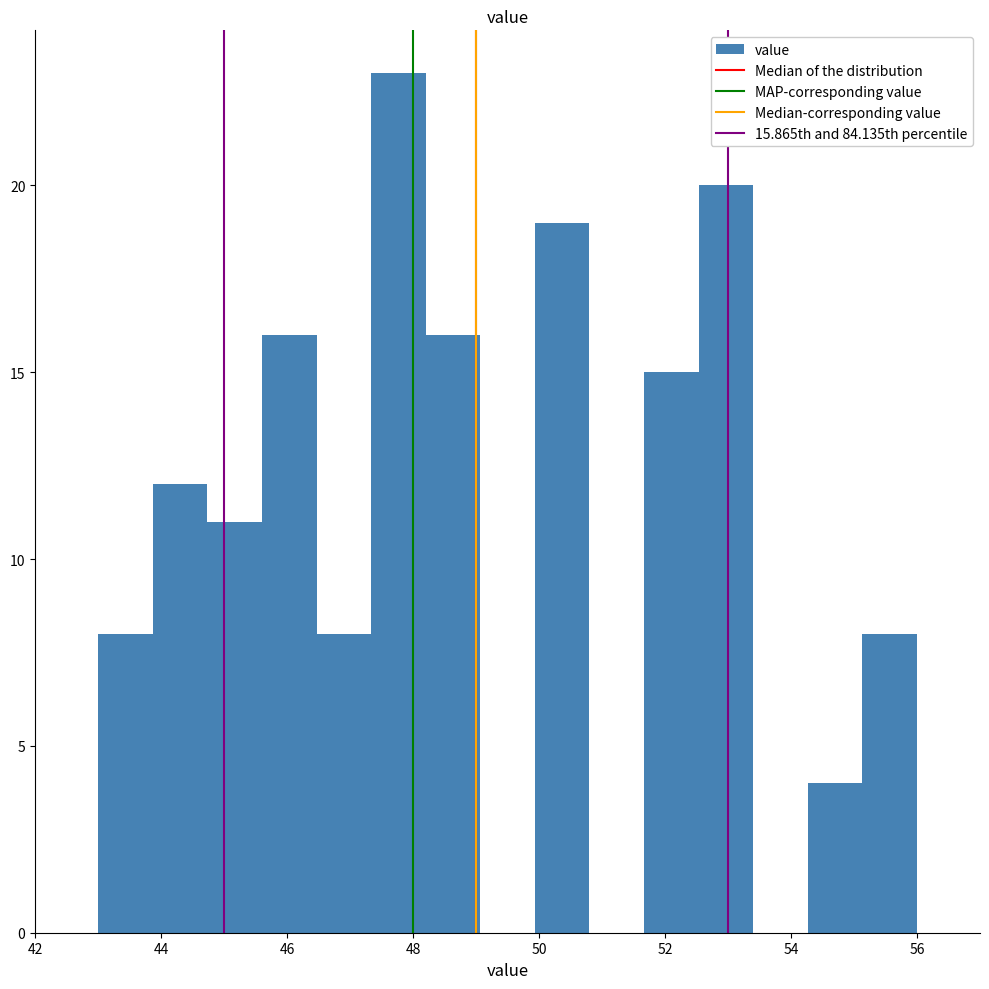

Over which range of the x-axis is the bar tallest?

47.4 to 48.2